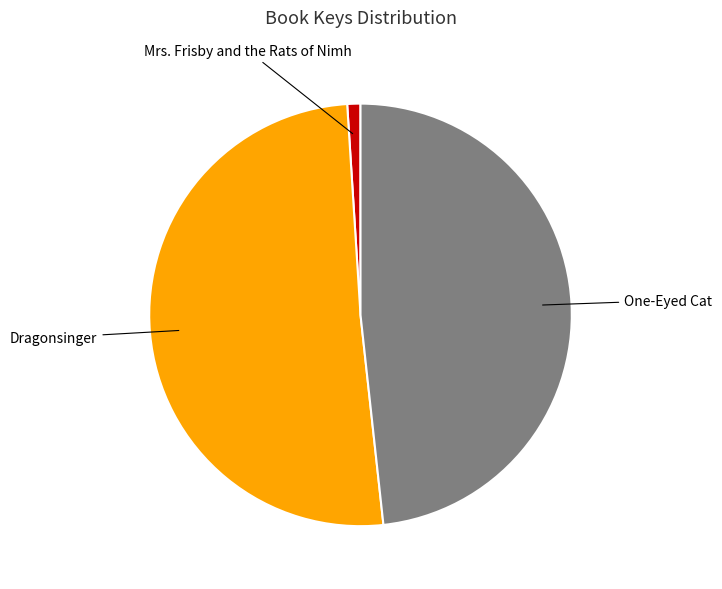

The Mrs. Frisby and the Rats of Nimh slice represents 1% of the pie. True or false?

True